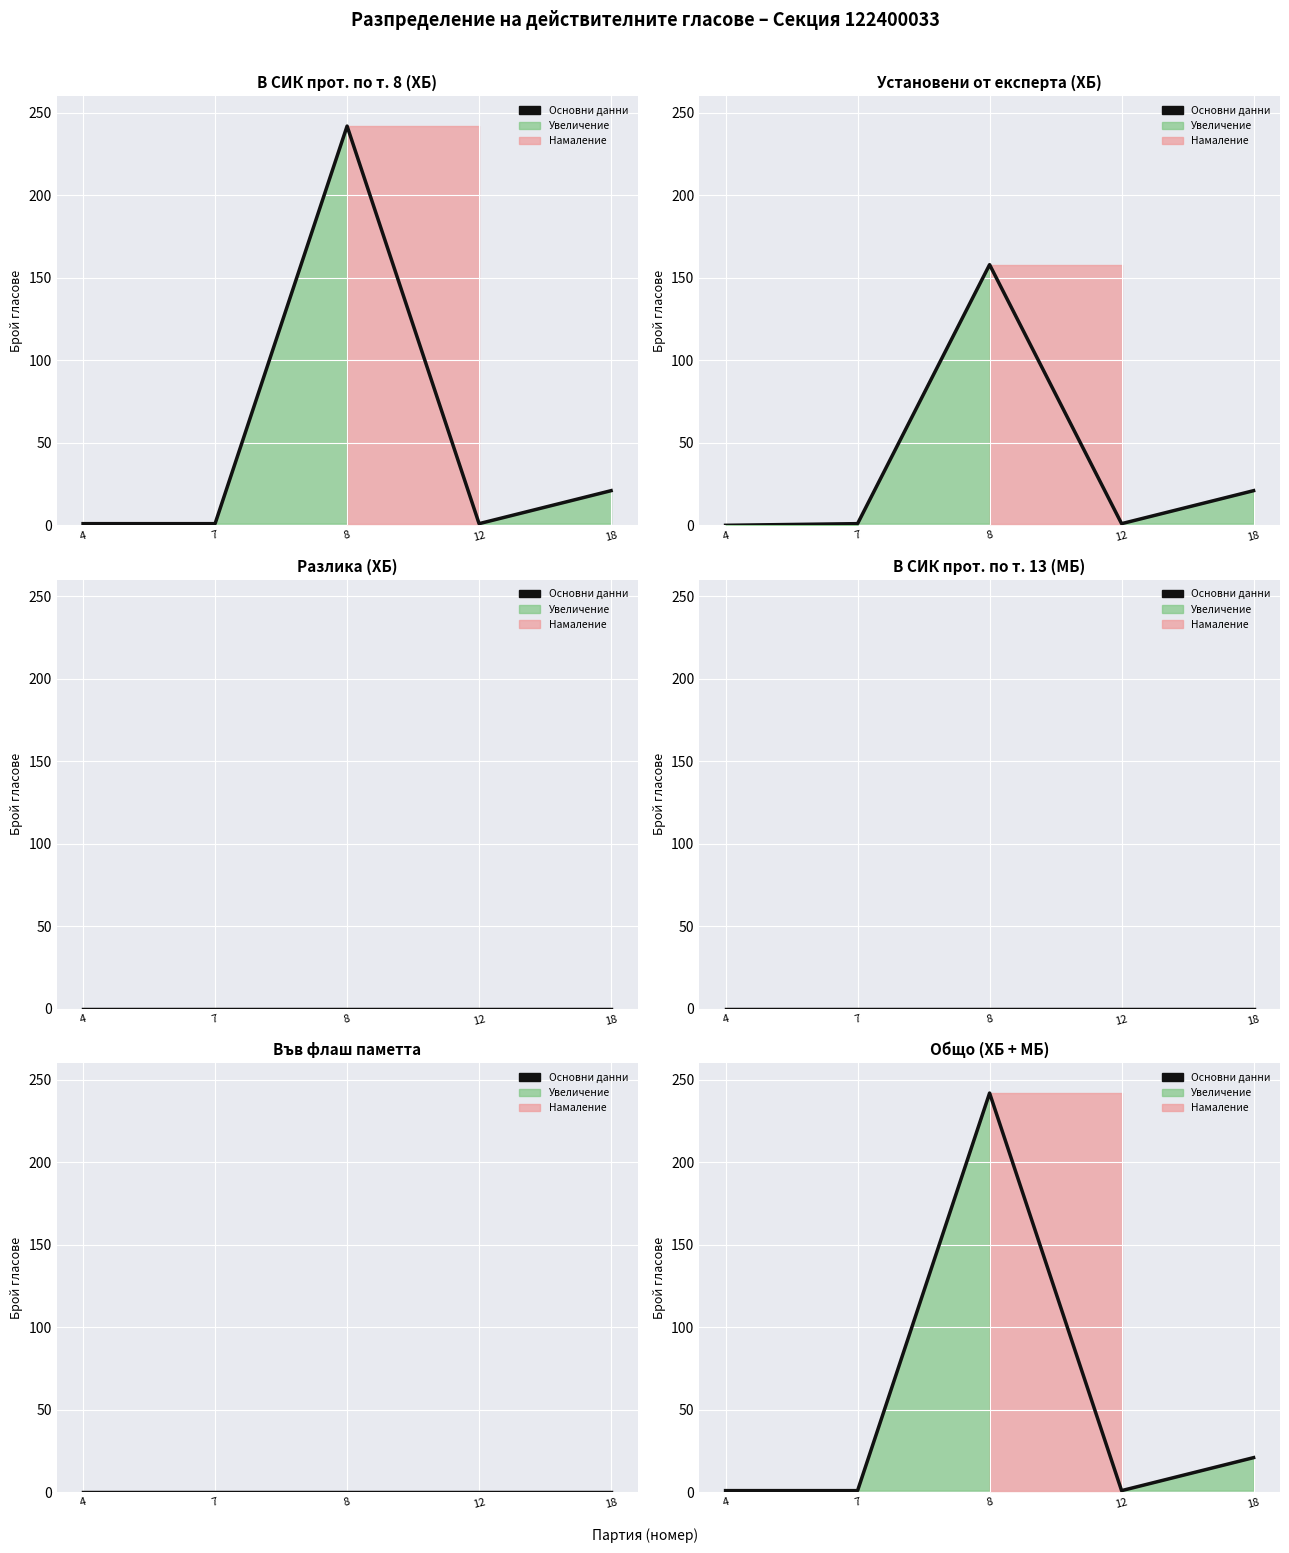

Reading left to right, extract all data points from this chart.

4=1	7=1	8=242	12=1	18=21